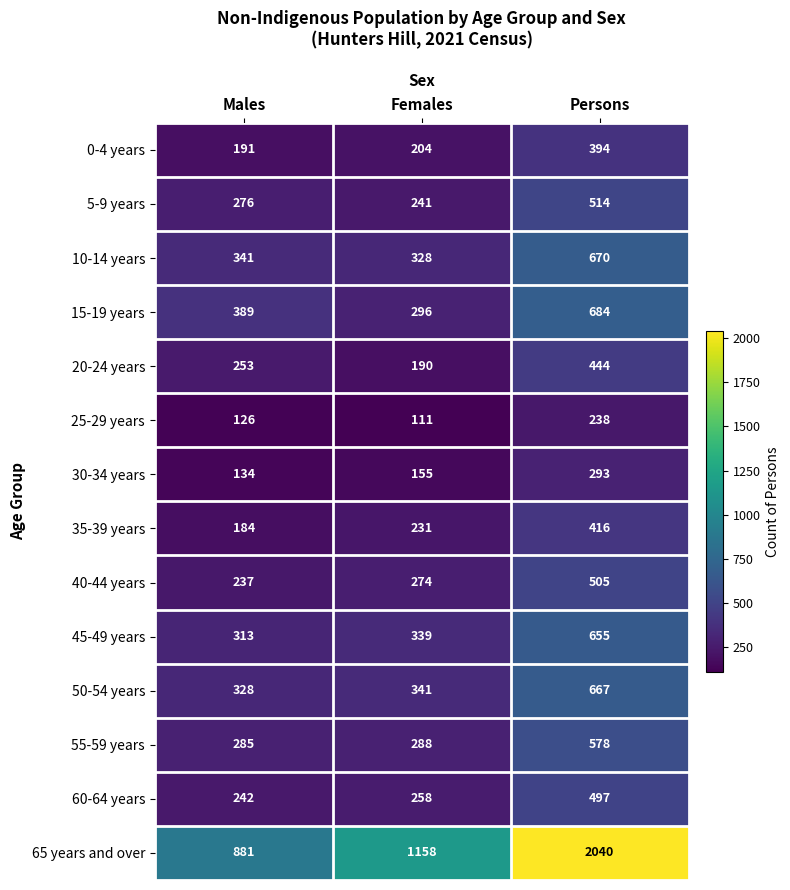

How many categories are shown in the chart?

3